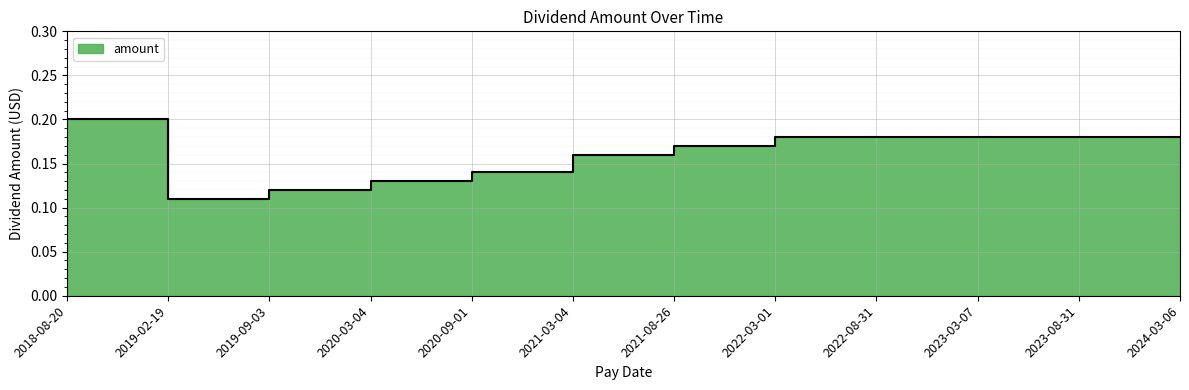

At which category does the data reach its first local valley?

2019-02-19